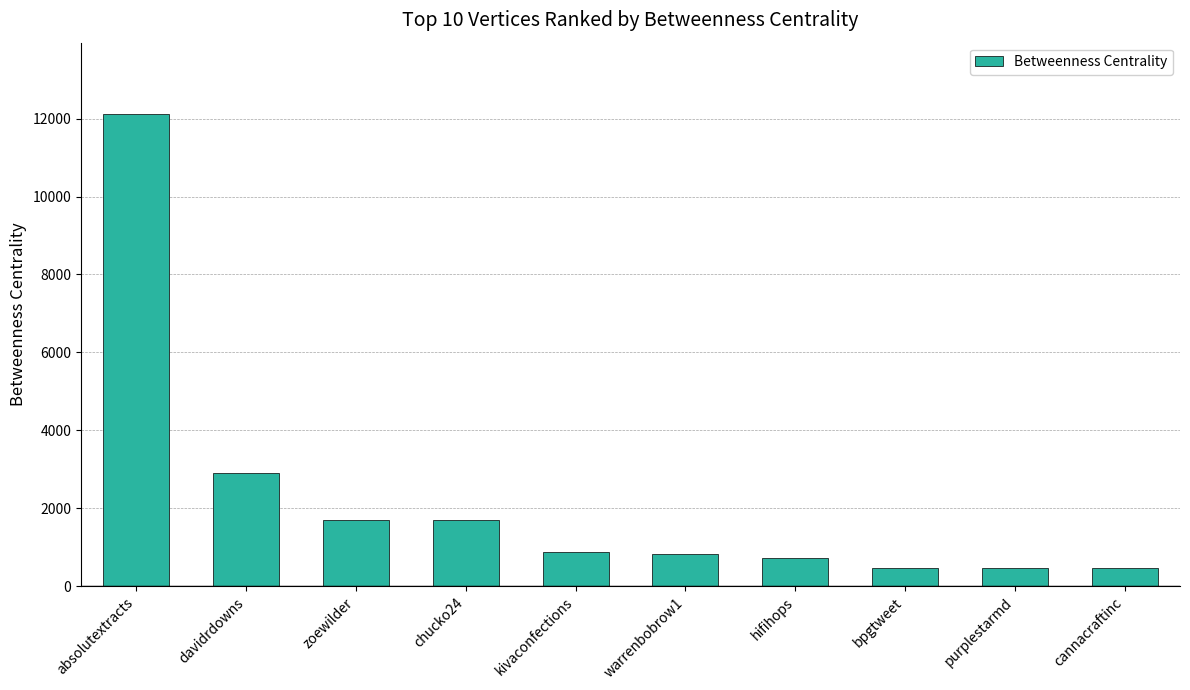

What is the value of the 8th bar from the left?

466.0